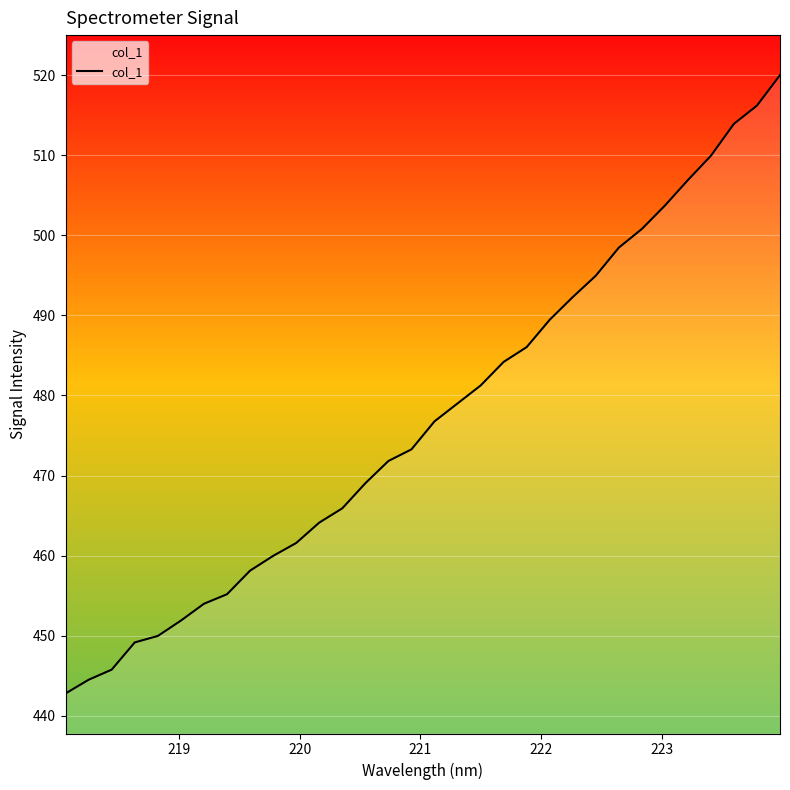

Does the chart display data point markers on the line(s)?

No